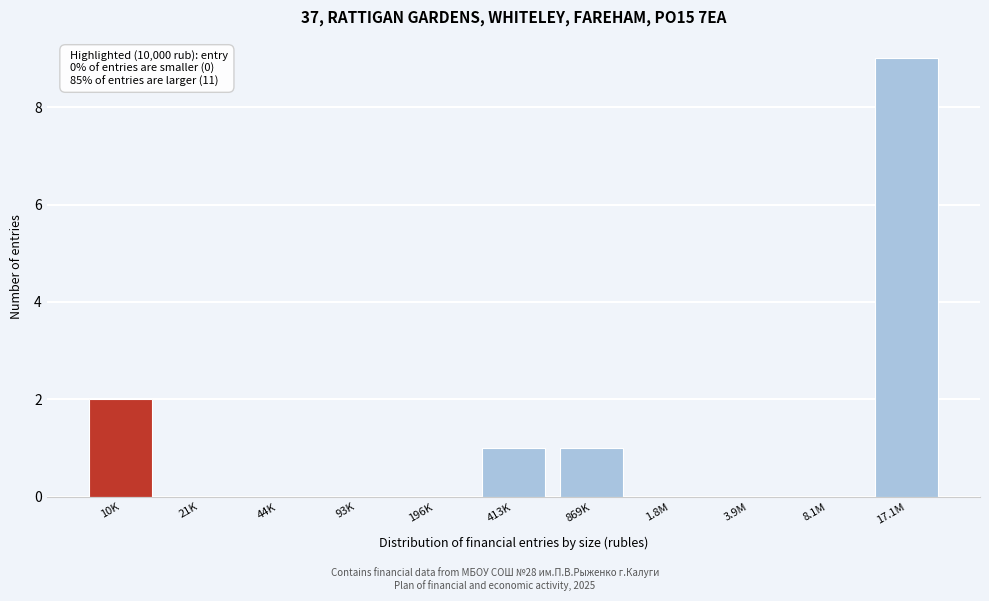

Reading left to right, extract all data points from this chart.

10K=2	21K=0	44K=0	93K=0	196K=0	413K=1	869K=1	1.8M=0	3.9M=0	8.1M=0	17.1M=9